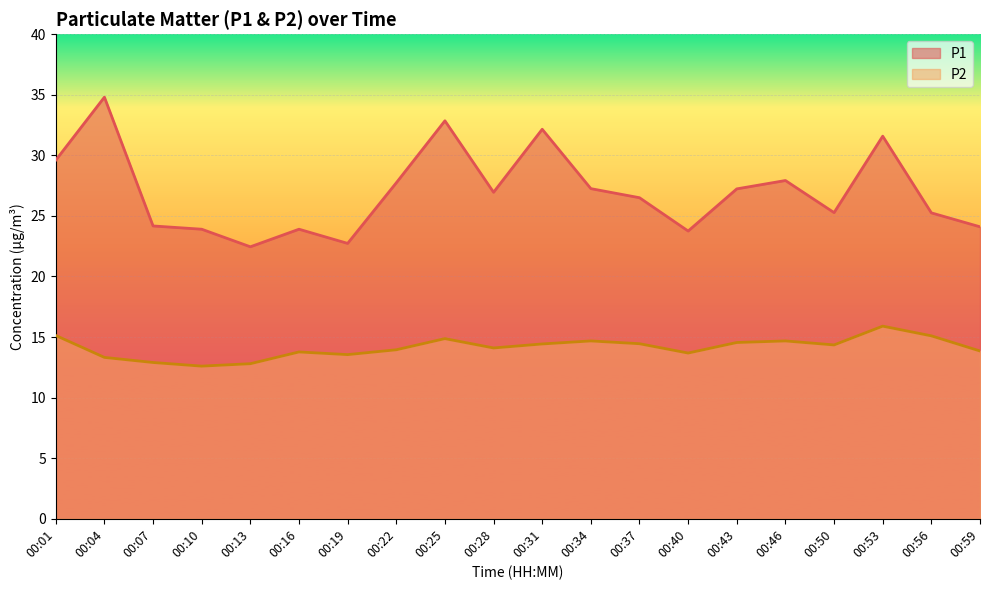

What is the total value across all series at 00:40?

37.4